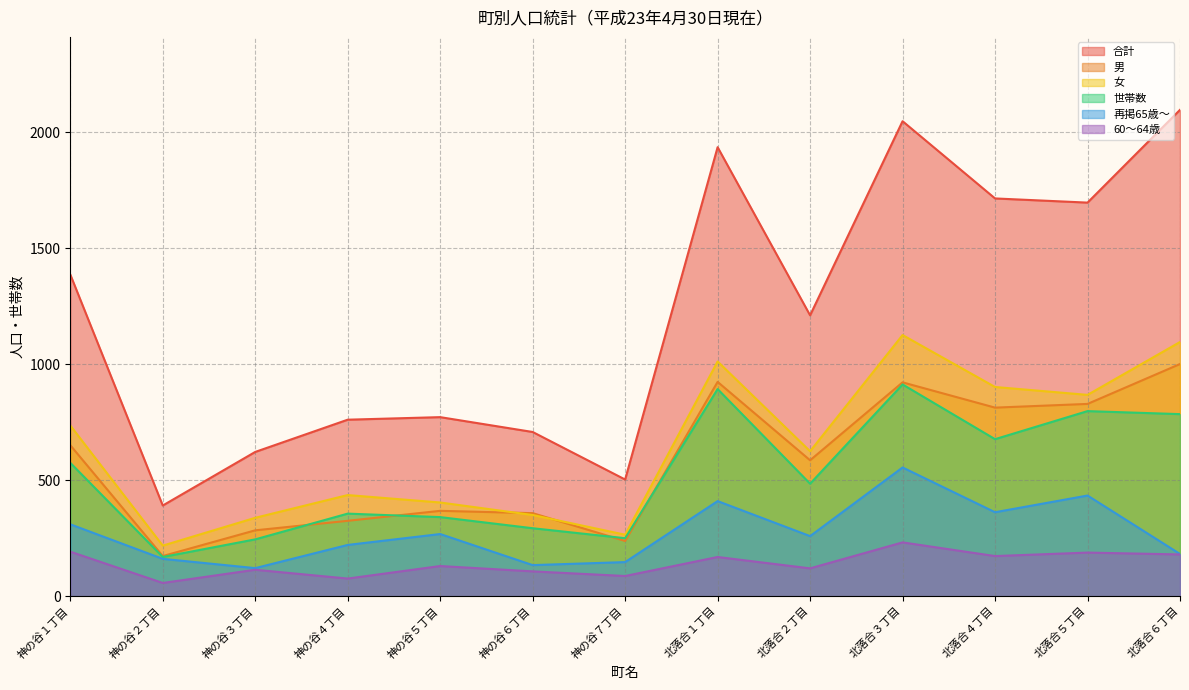

At which category does 60～64歳 reach its first local valley?

神の谷２丁目